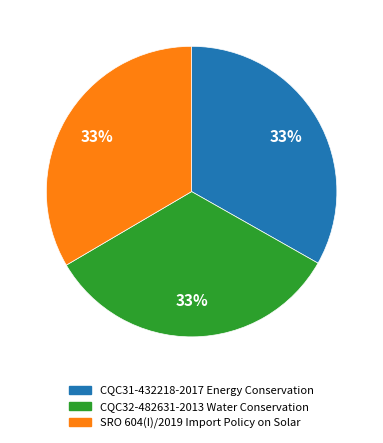

Is the sum of SRO 604(I)/2019 Import Policy on Solar and CQC31-432218-2017 Energy Conservation greater than half?

Yes